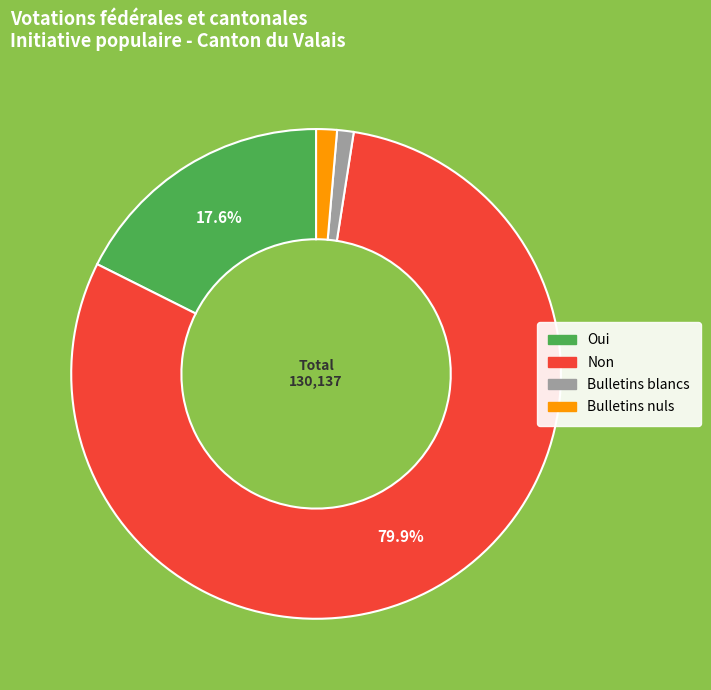

To the nearest percent, what is the difference between the largest and smallest slice percentages?

79%